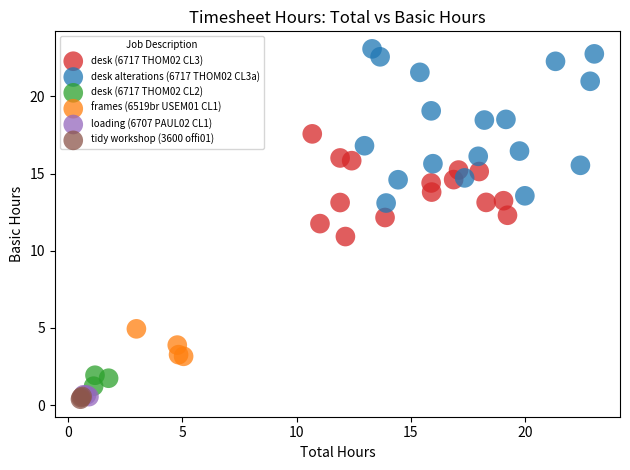

Which series contains the highest Y value?

desk alterations (6717 THOM02 CL3a)